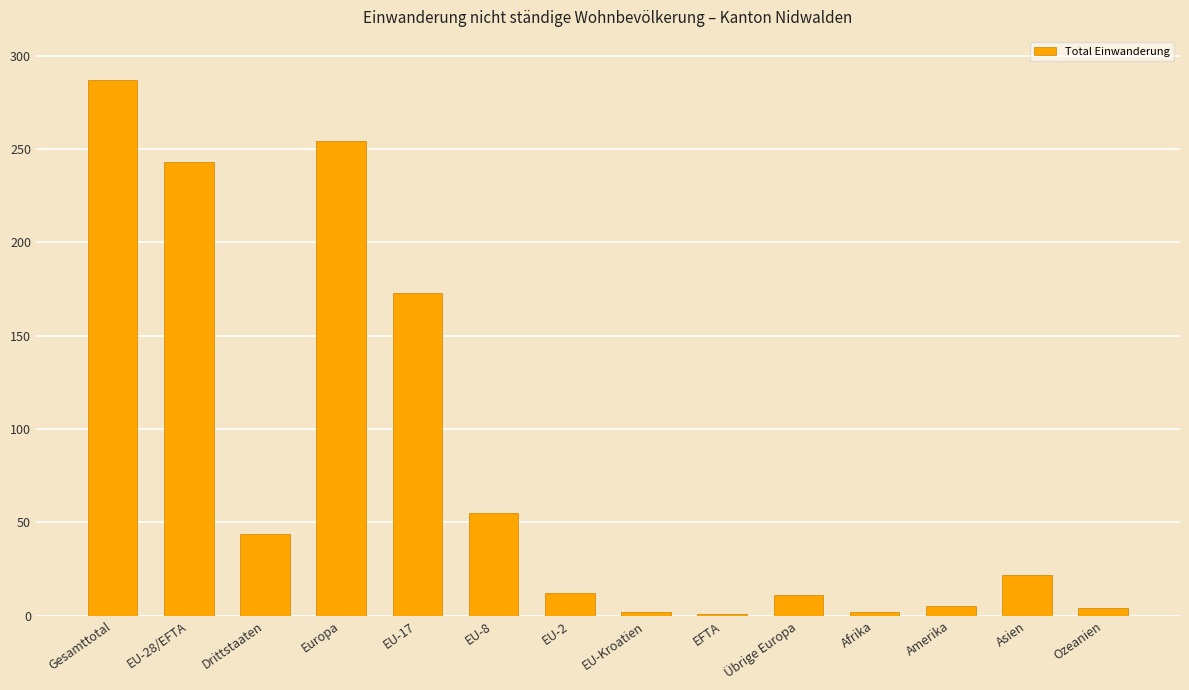

How many data points are less than 22?

7